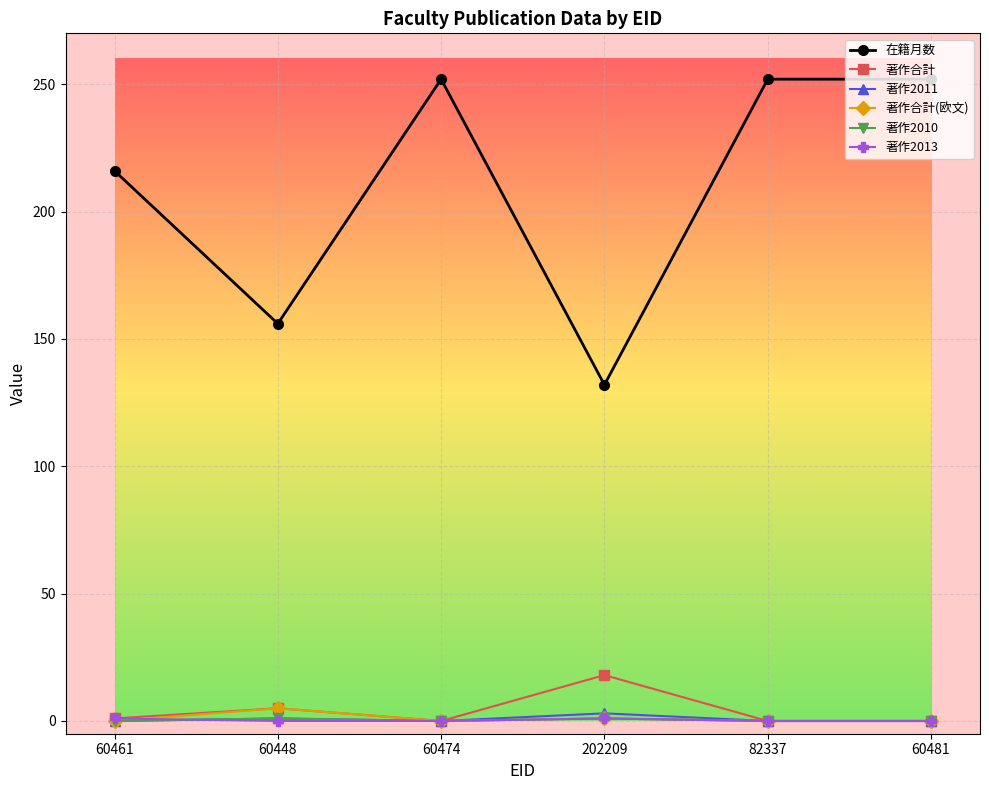

At how many categories does at least one series exceed 31?

6